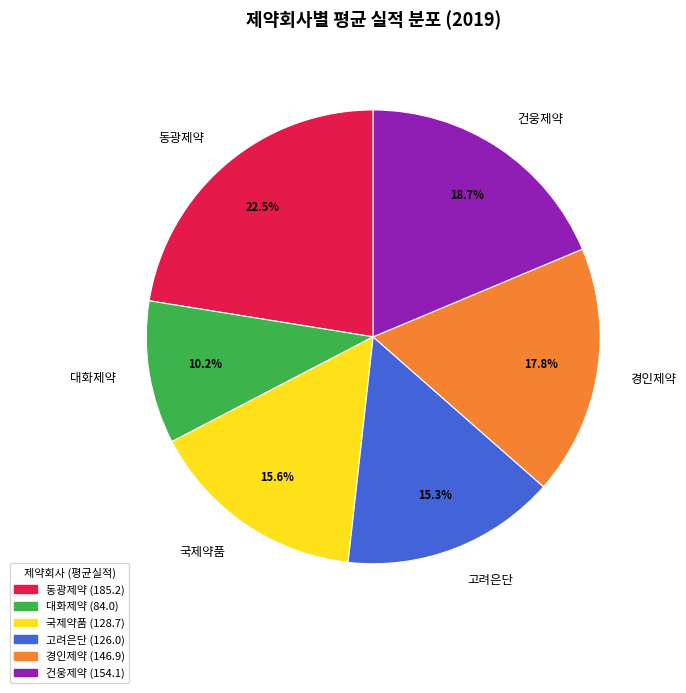

What percentage is NOT represented by 고려은단?

84.7%